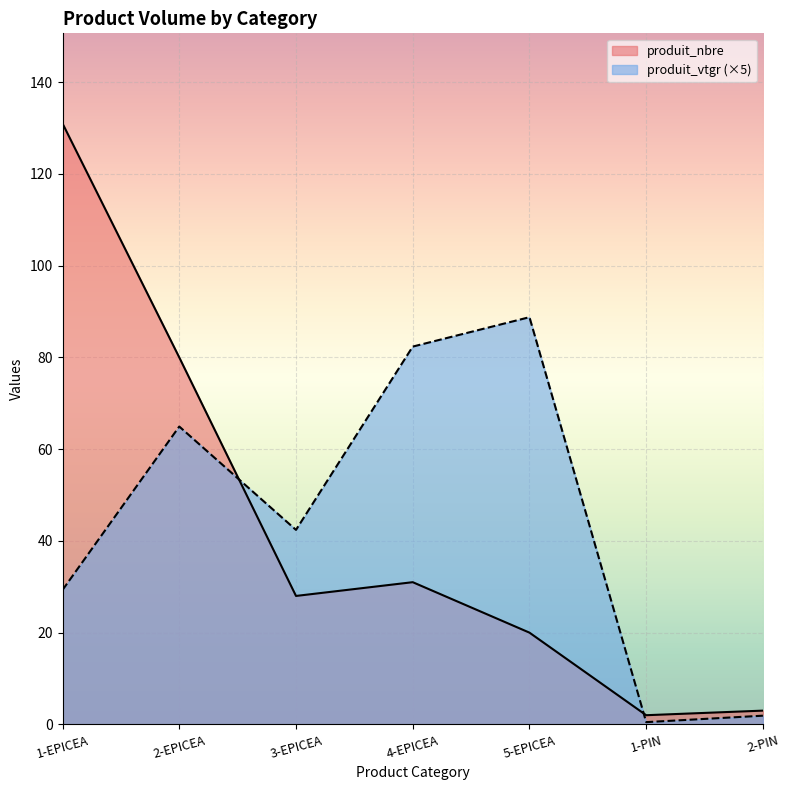

What is the spread (max minus min) of values at 3-EPICEA?

14.4